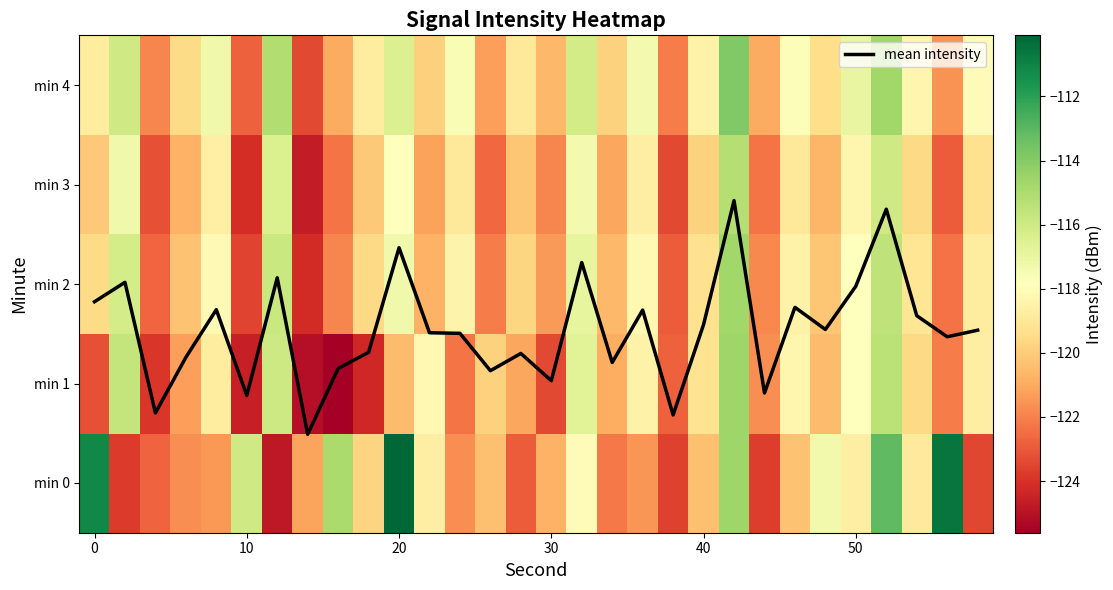

Which series has the largest total across all categories?

mean intensity